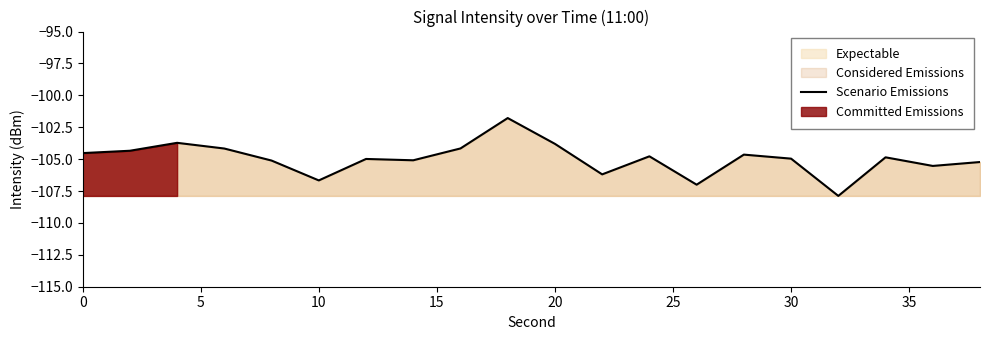

What is the value of the 10th point from the left?

-101.8